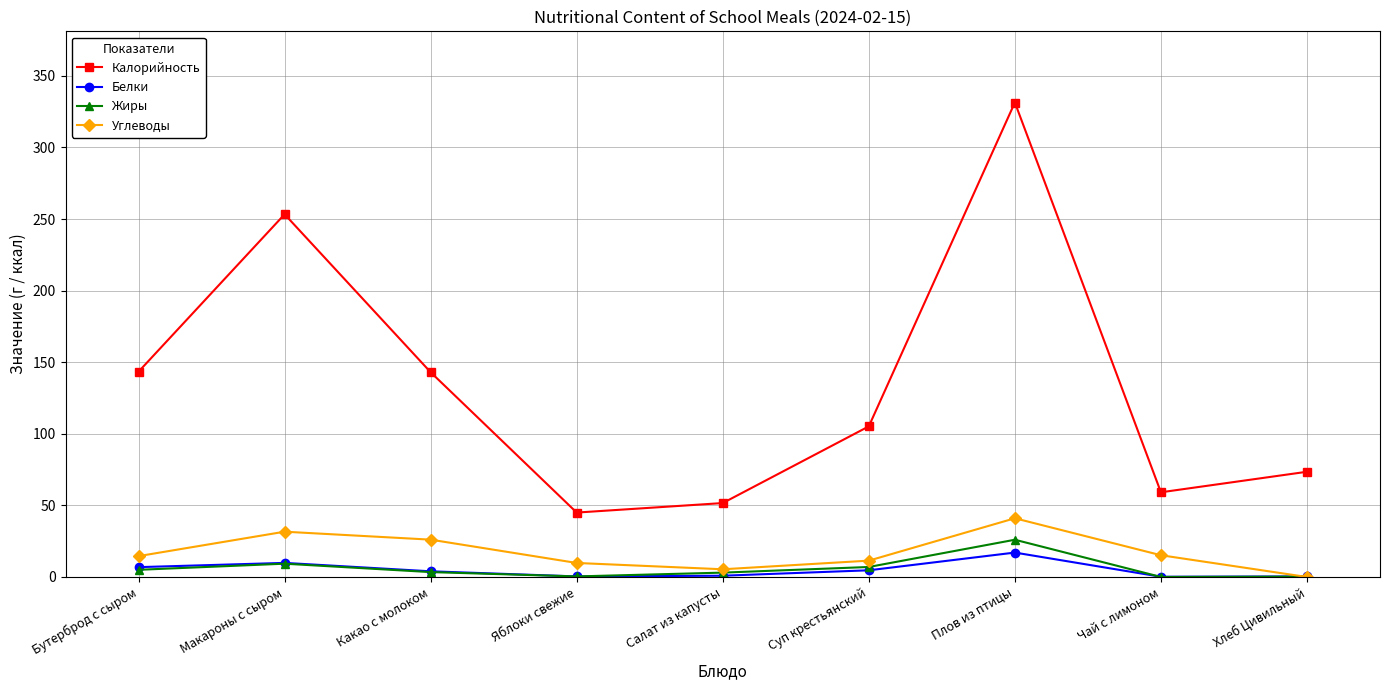

Is it true that Белки equals 0.2 at Чай с лимоном?

True